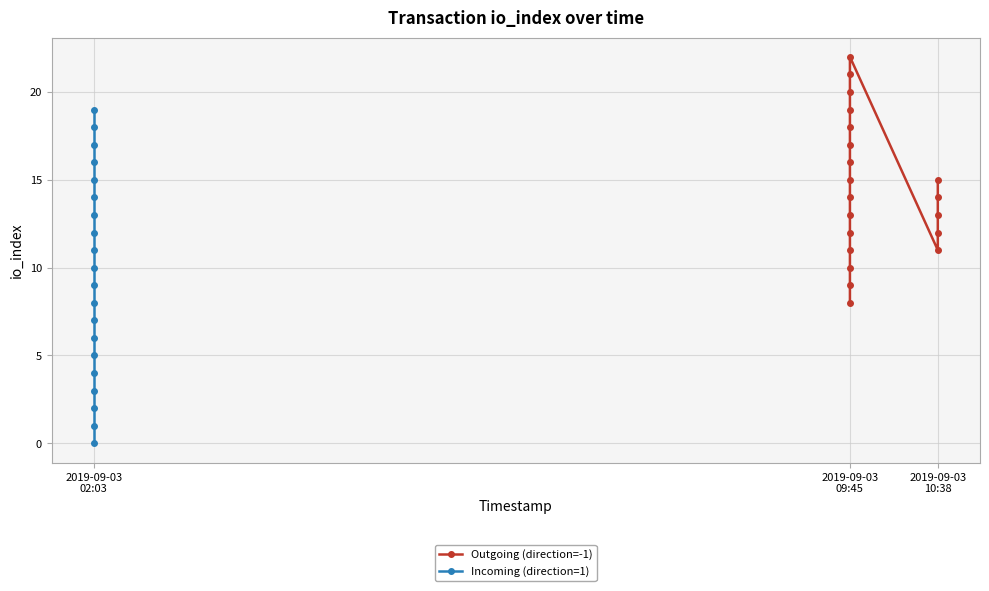

Reading left to right, extract all data points from this chart.

Outgoing (direction=-1): 8	9	10	11	12	13	14	15	16	17	18	19	20	21	22	11	12	13	14	15
Incoming (direction=1): 0	1	2	3	4	5	6	7	8	9	10	11	12	13	14	15	16	17	18	19